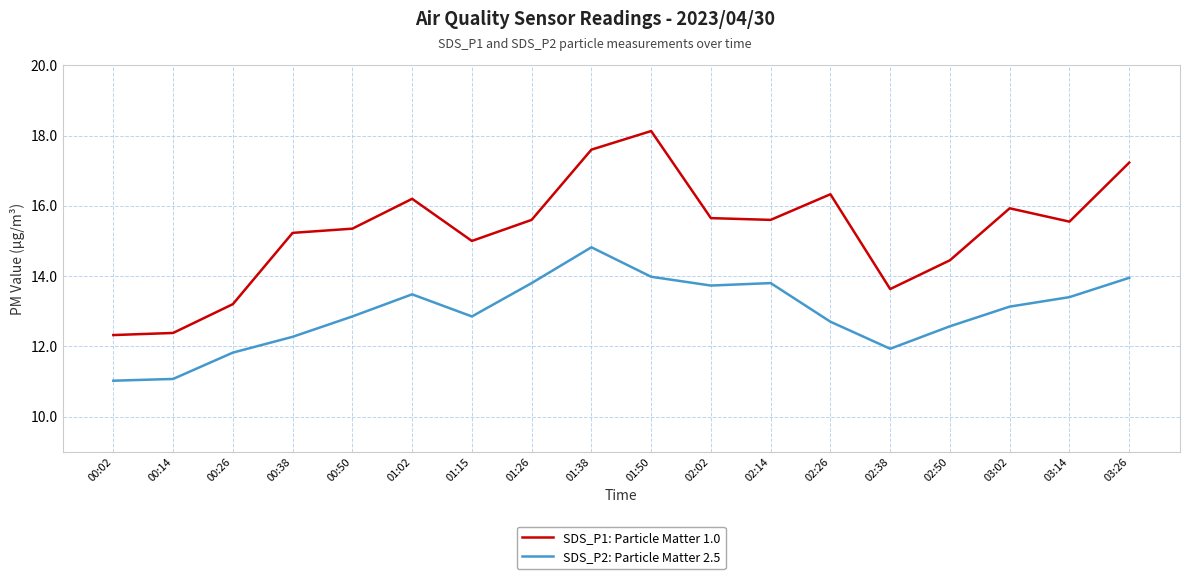

At which category is the sum across all series the highest?

01:38